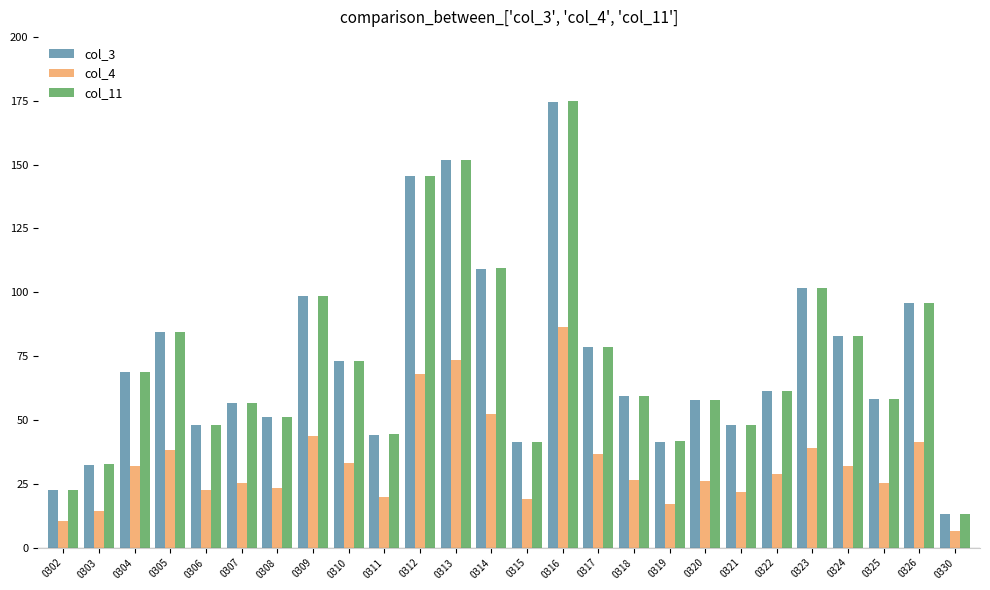

How many bars are there in each group?

3